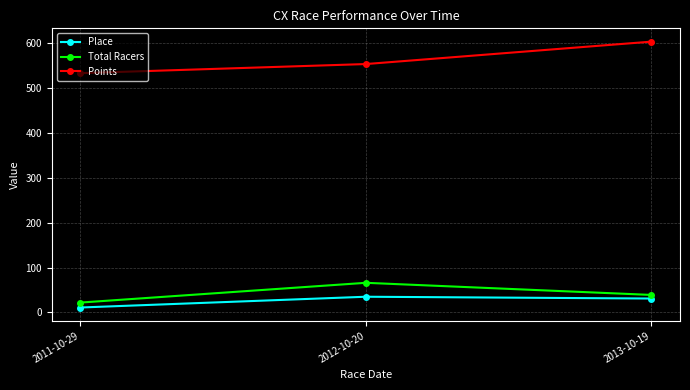

Reading left to right, transcribe all the data shown in this chart.

Place: 2011-10-29=11.0	2012-10-20=35.0	2013-10-19=31.0
Total Racers: 2011-10-29=22.0	2012-10-20=66.0	2013-10-19=39.0
Points: 2011-10-29=532.6	2012-10-20=552.9	2013-10-19=602.9